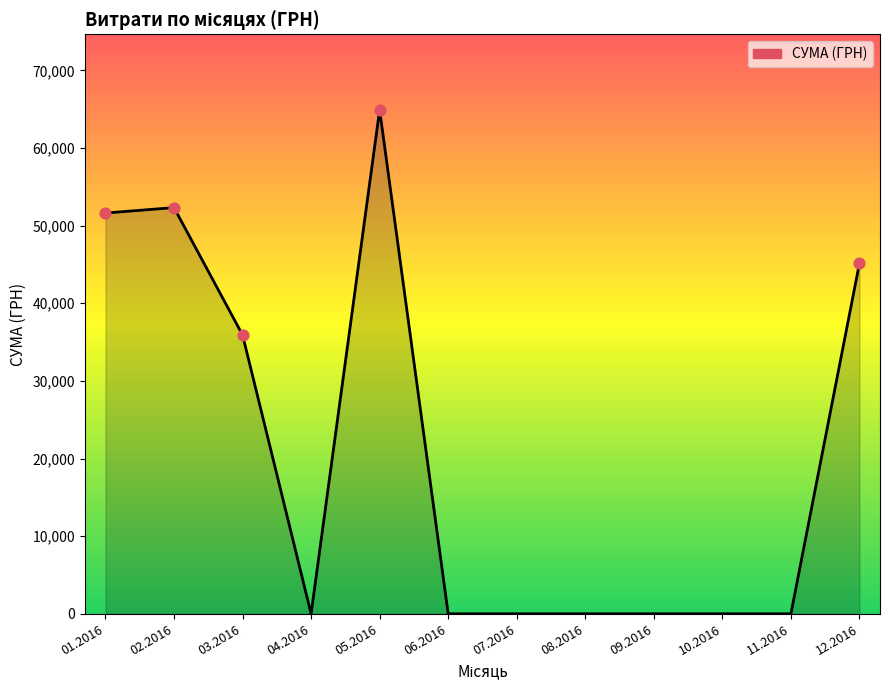

What is the ratio of the value at 01.2016 to the value at 03.2016?

1.4